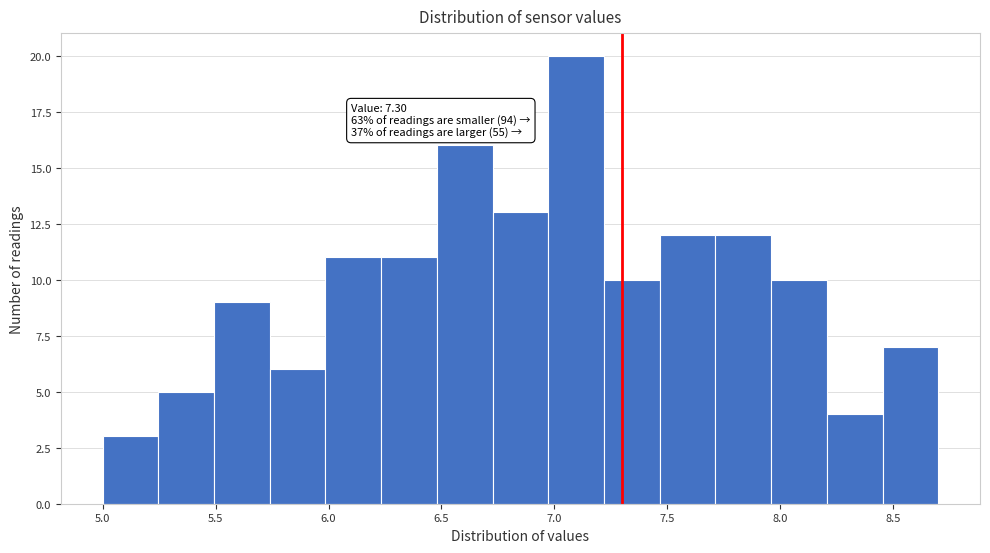

Over which range of the x-axis is the bar tallest?

6.95 to 7.20